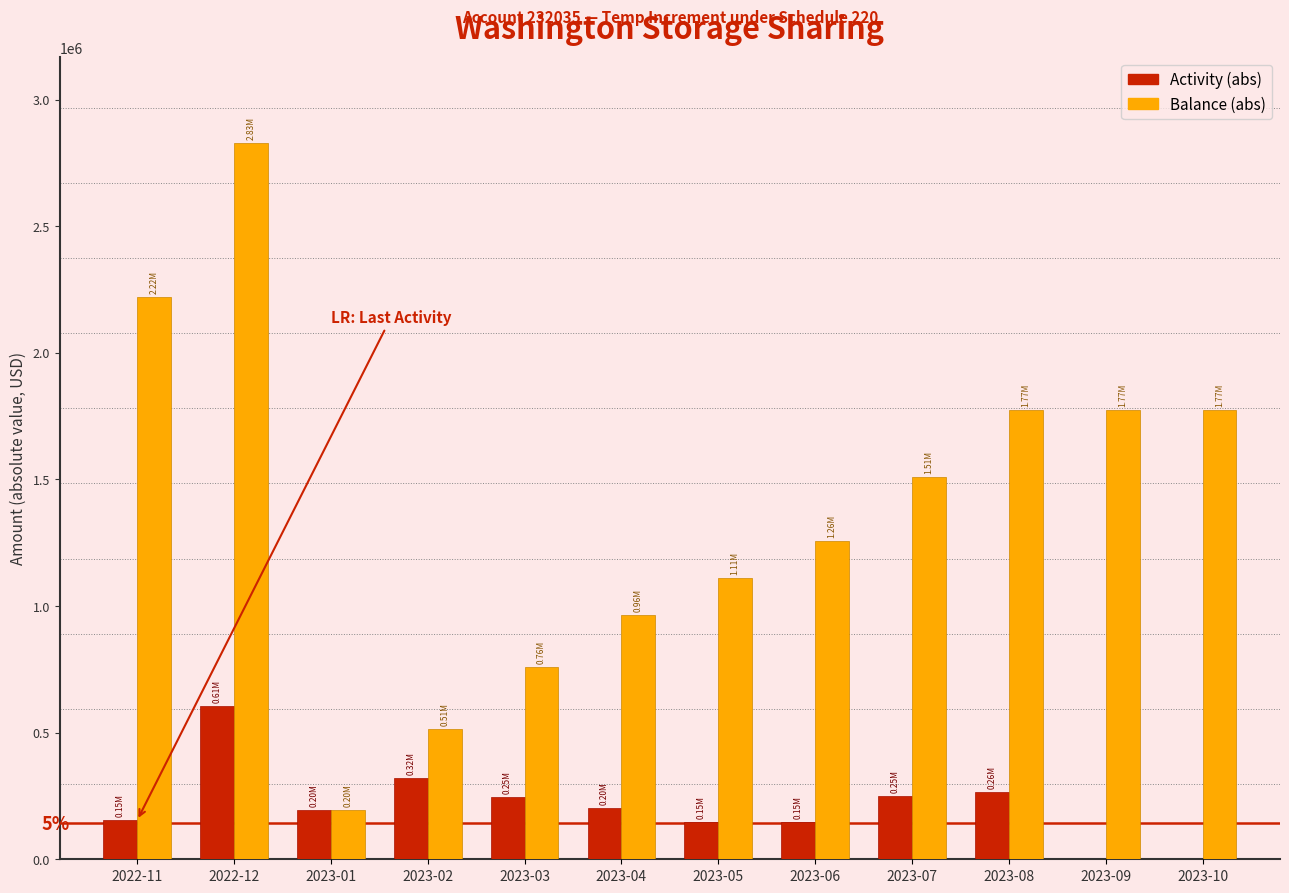

Which series changed the most between 2023-01 and 2023-02?

Balance (abs)